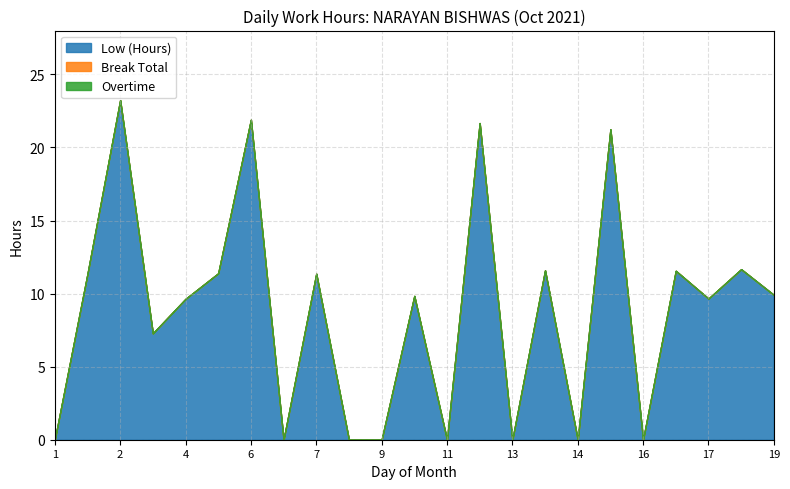

Reading right to left, what are all the values shown in this chart?

Low (Hours): 9.9	11.7	9.7	11.6	0.0	21.2	0.0	11.6	0.0	21.7	0.0	9.8	0.0	0.0	11.4	0.0	21.9	11.4	9.6	7.3	23.2	11.3	0.0
Break Total: 0.0	0.0	0.0	0.0	0.0	0.0	0.0	0.0	0.0	0.0	0.0	0.0	0.0	0.0	0.0	0.0	0.0	0.0	0.0	0.0	0.0	0.0	0.0
Overtime: 0.0	0.0	0.0	0.0	0.0	0.0	0.0	0.0	0.0	0.0	0.0	0.0	0.0	0.0	0.0	0.0	0.0	0.0	0.0	0.0	0.0	0.0	0.0